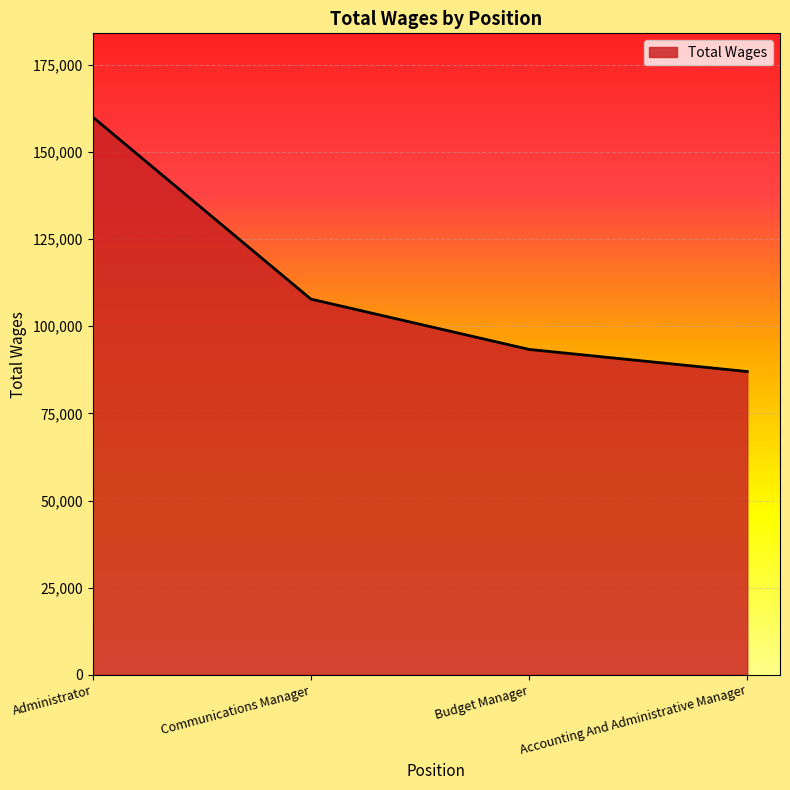

Approximately how many times larger is the value at Administrator compared to Communications Manager?

1.5